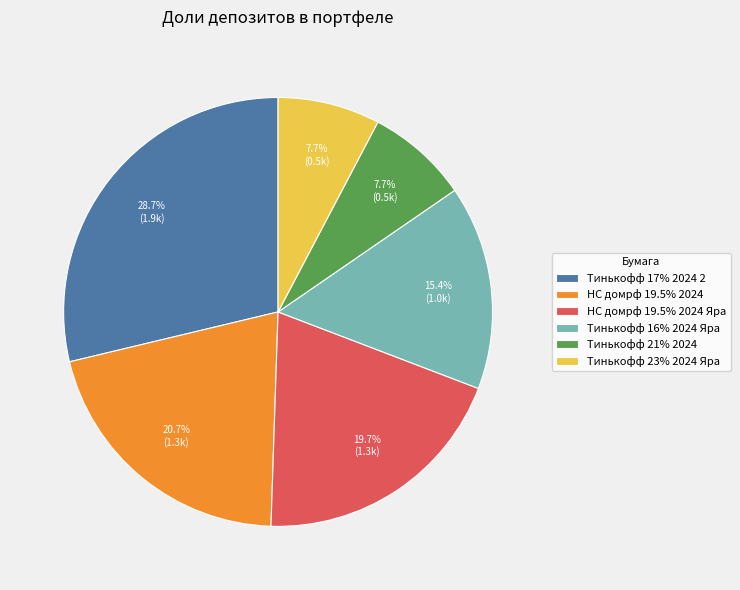

How many slices are in this pie chart?

6